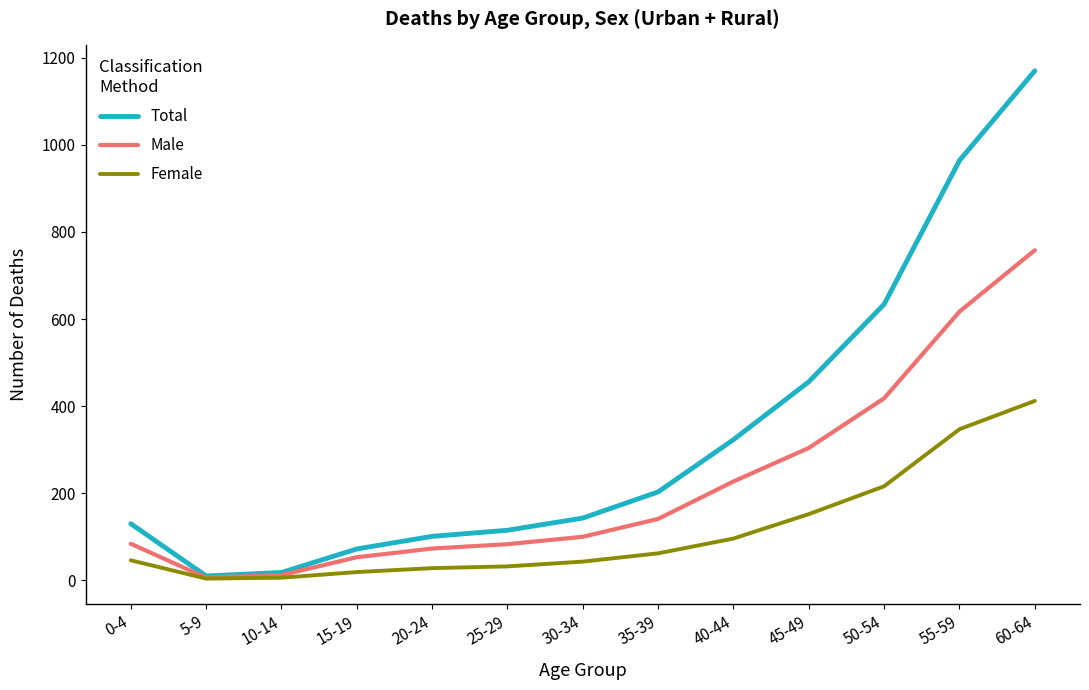

Which series has the largest range (max minus min)?

Total